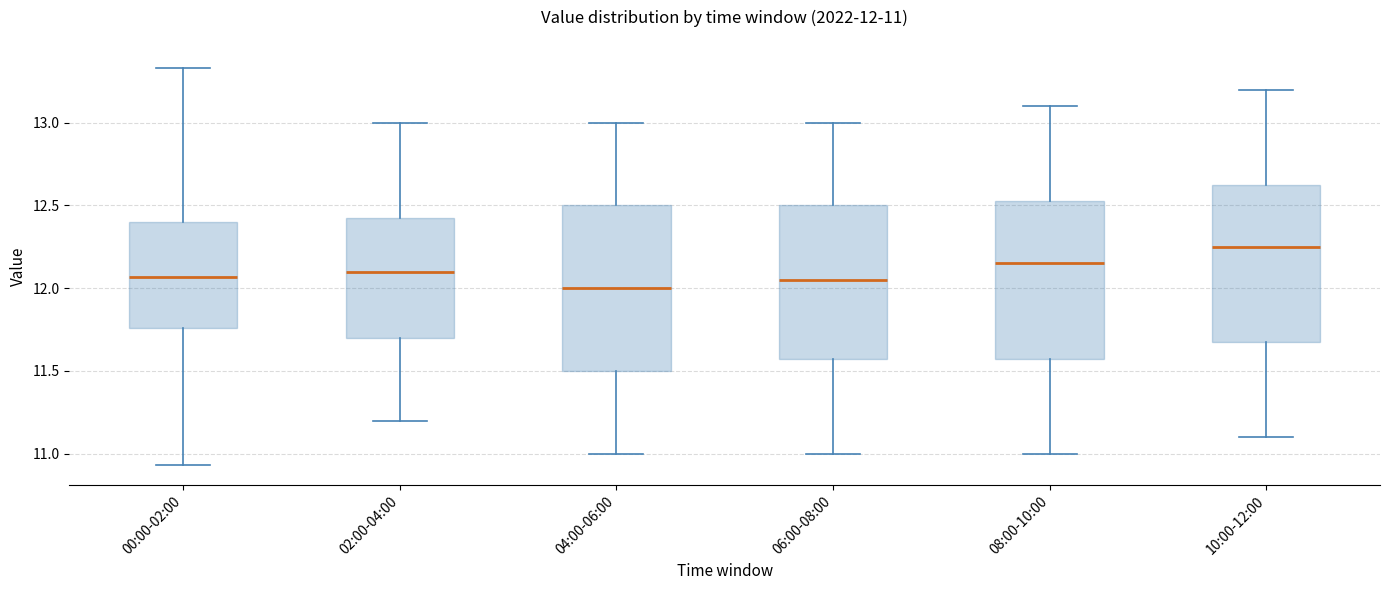

Which box has the highest median line?

10:00-12:00